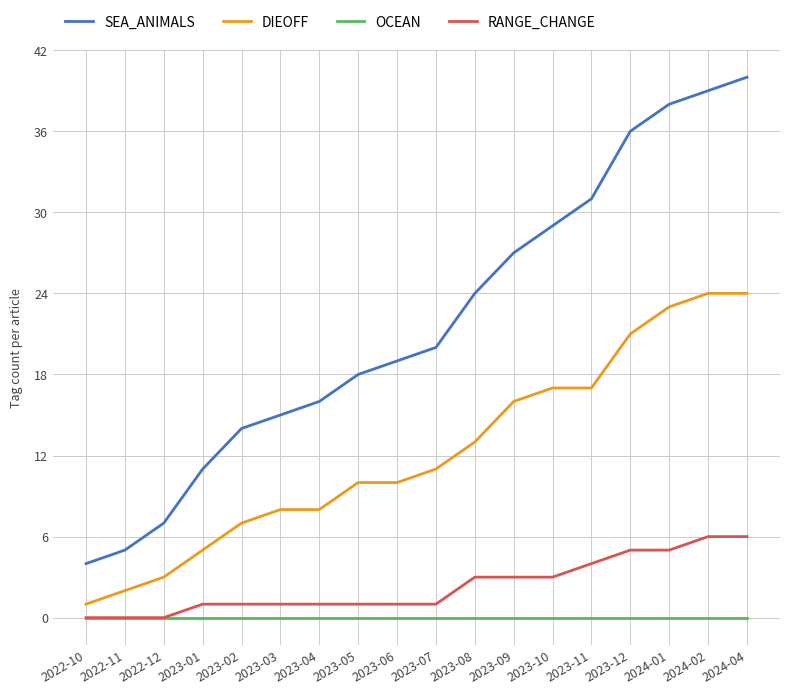

At how many categories does at least one series exceed 10?

15